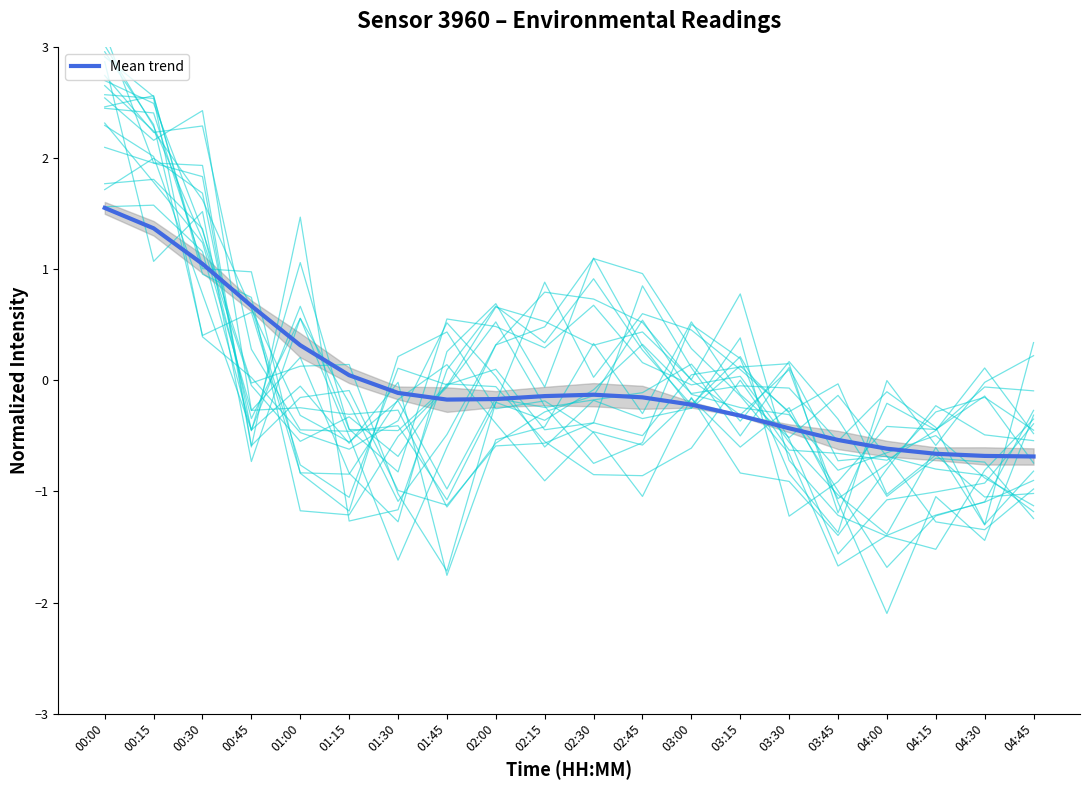

Reading right to left, what are all the values shown in this chart?

04:45=-0.7	04:30=-0.7	04:15=-0.7	04:00=-0.6	03:45=-0.5	03:30=-0.4	03:15=-0.3	03:00=-0.2	02:45=-0.2	02:30=-0.1	02:15=-0.1	02:00=-0.2	01:45=-0.2	01:30=-0.1	01:15=0.0	01:00=0.3	00:45=0.7	00:30=1.1	00:15=1.4	00:00=1.6